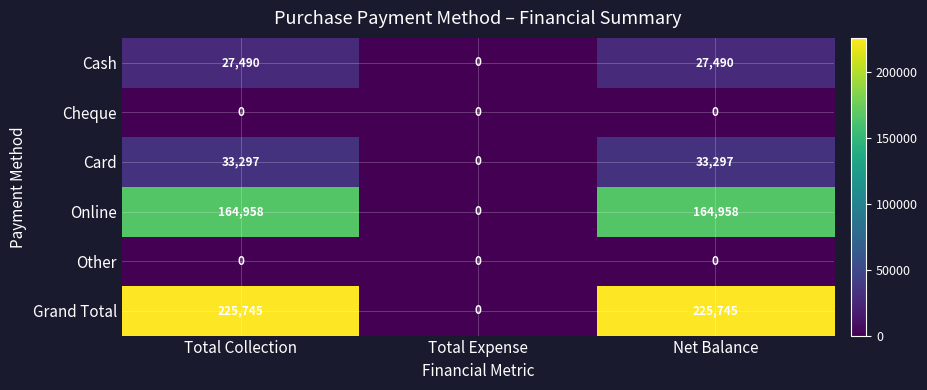

Count the Card values in the range 0 to 33297.

3